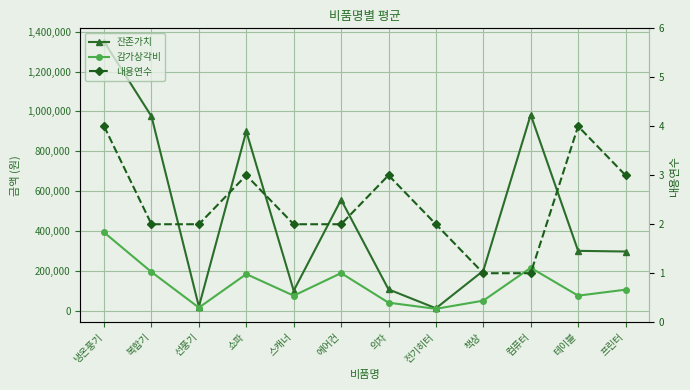

Where does the 감가상각비 series first go above 105111?

냉온풍기